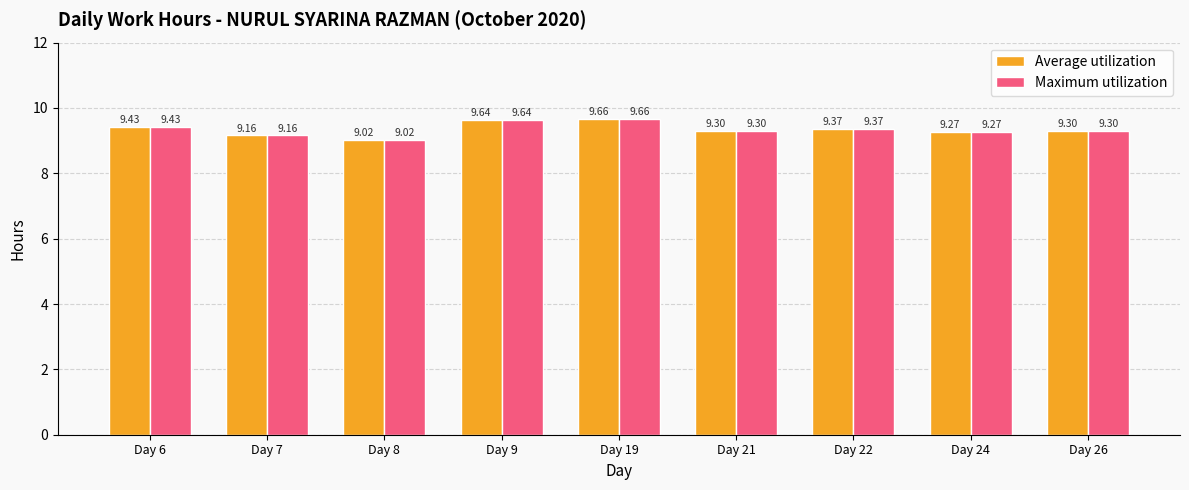

The Maximum utilization series shows 6.4 at Day 19. True or false?

False